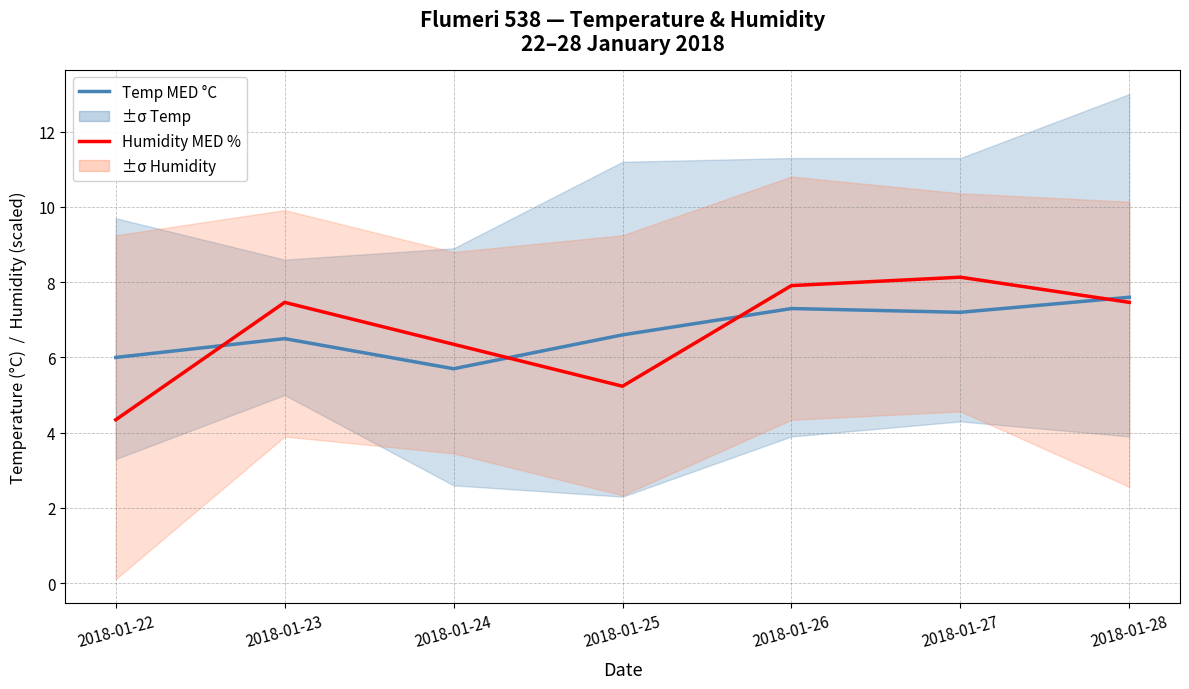

Between 2018-01-27 and 2018-01-26, which is larger?

2018-01-26